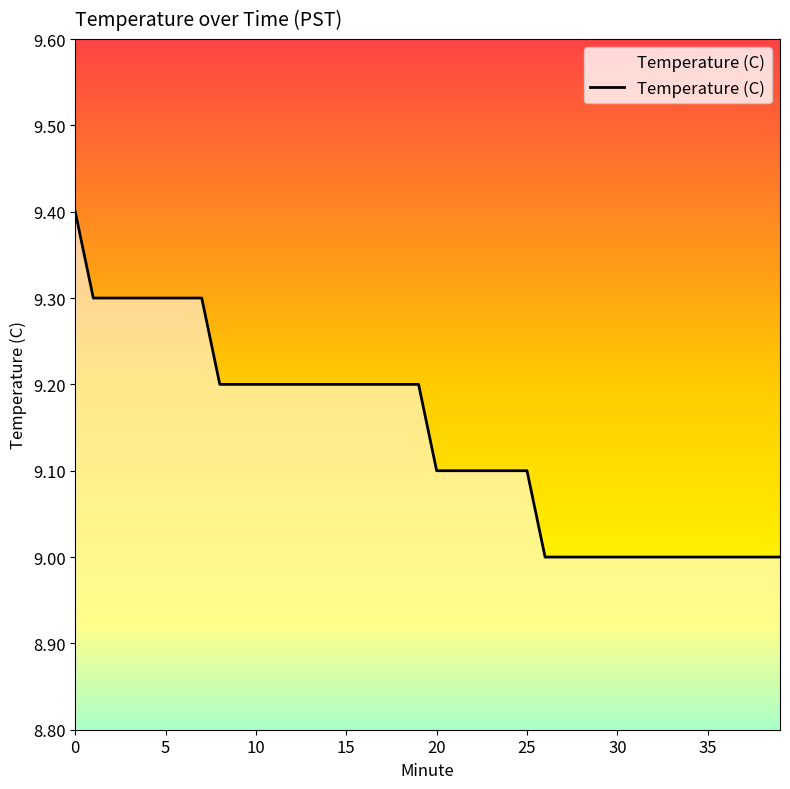

What is the minimum value shown in the chart?

9.0